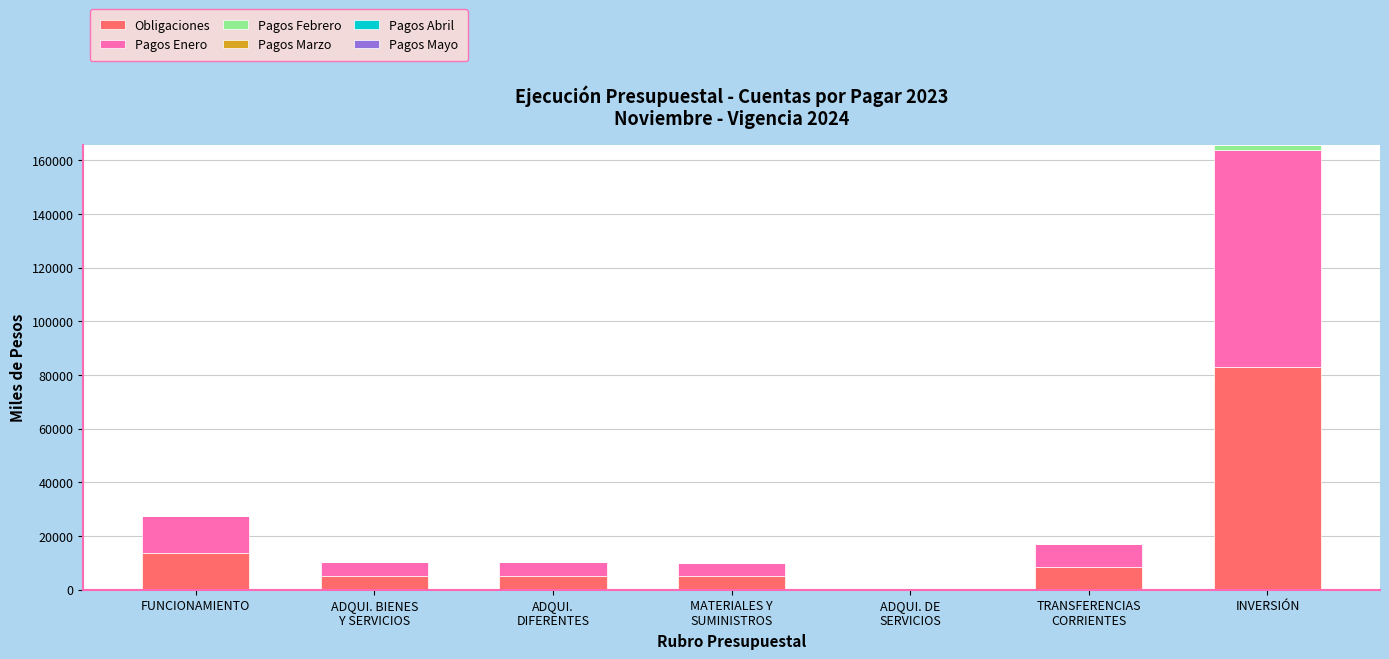

What is the total value across all series at ADQUI. DE
SERVICIOS?

237.8